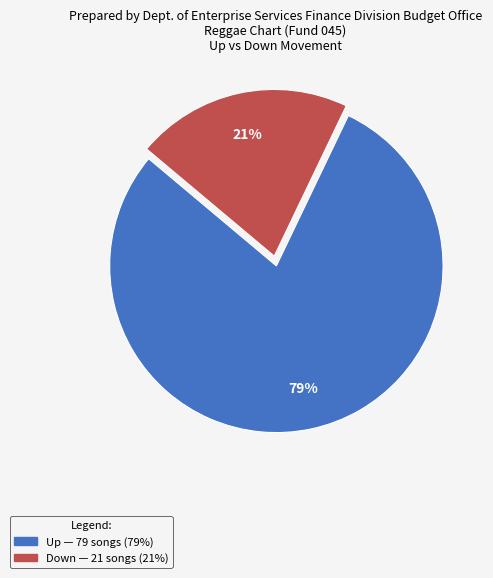

Which category has the biggest portion of the pie?

Up